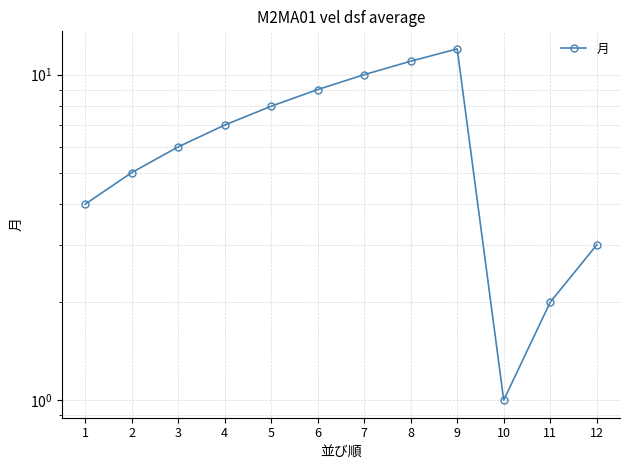

Rank the categories by value from lowest to highest.

10, 11, 12, 1, 2, 3, 4, 5, 6, 7, 8, 9